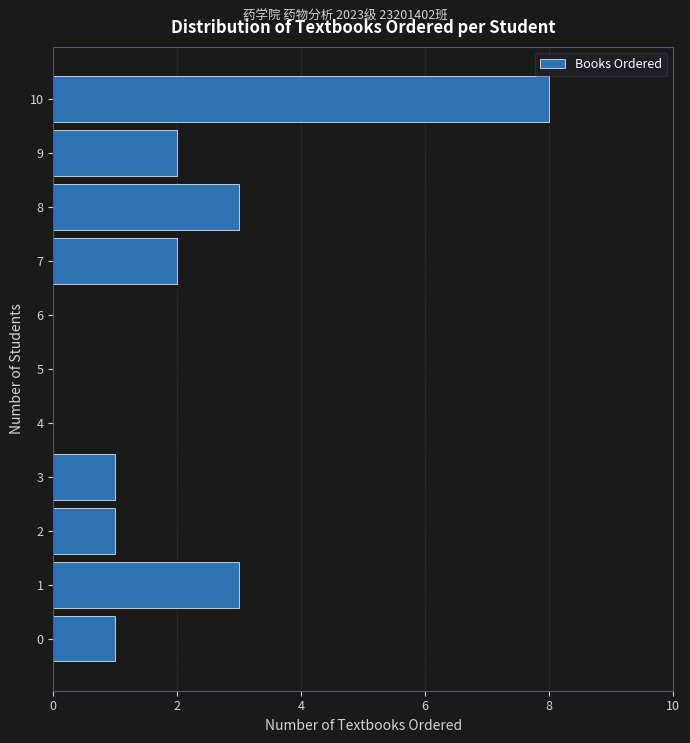

Reading bottom to top, list every bar in this chart as the range it spans on the y-axis followed by its length. The values are not printed on the chart, so give them approximately, as read against the axis.

-0.5 to 0.5: 1
0.5 to 1.5: 3
1.5 to 2.5: 1
2.5 to 3.5: 1
3.5 to 4.5: 0
4.5 to 5.5: 0
5.5 to 6.5: 0
6.5 to 7.5: 2
7.5 to 8.5: 3
8.5 to 9.5: 2
9.5 to 10.5: 8